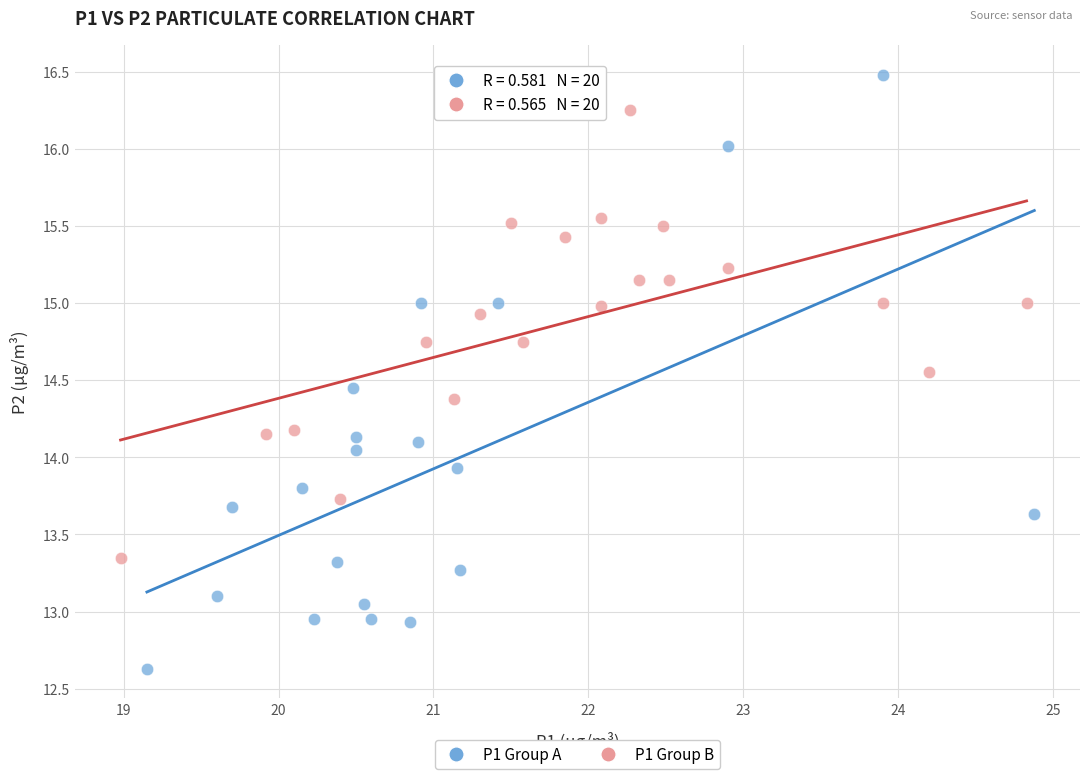

Which series contains the lowest Y value?

P1 Group A